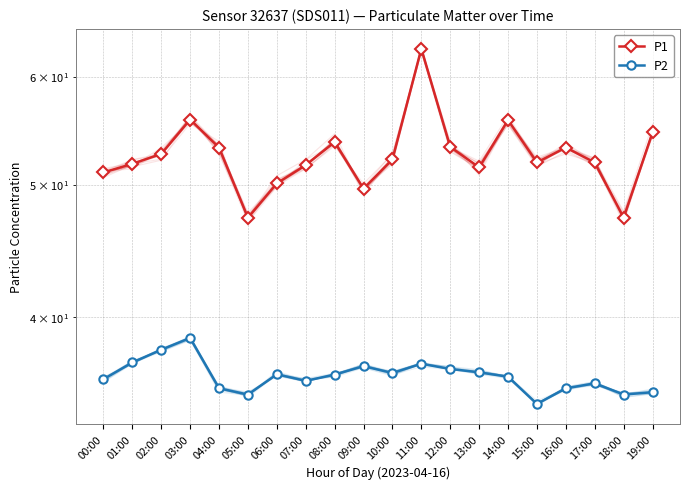

True or false: P1 and P2 intersect in this chart.

False